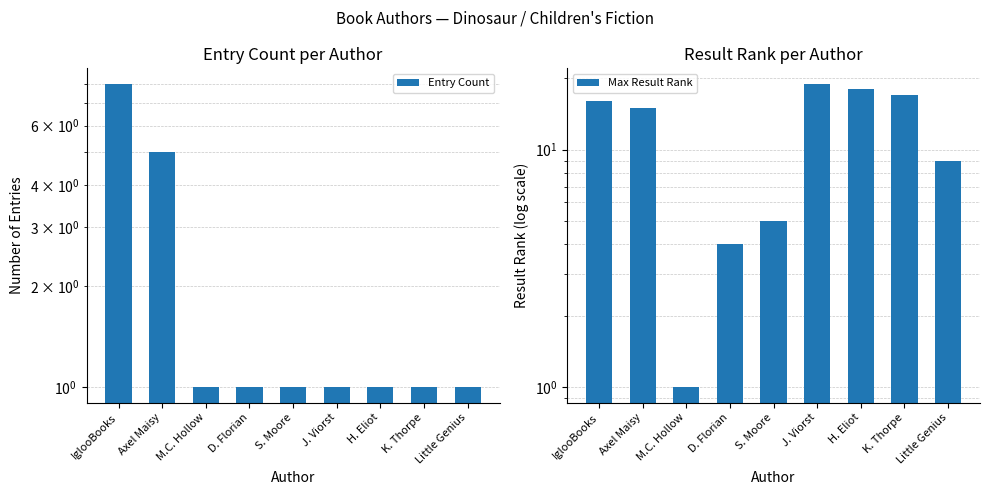

Between Little Genius and K. Thorpe, which is larger?

Little Genius